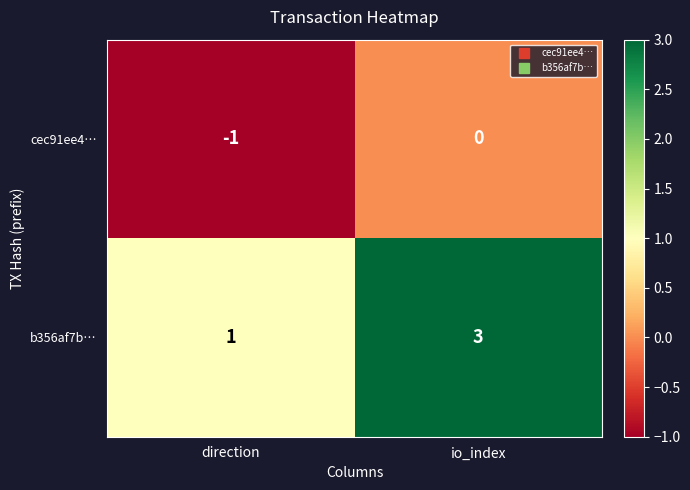

Reading left to right, transcribe all the data shown in this chart.

cec91ee4…: direction=-1	io_index=0
b356af7b…: direction=1	io_index=3